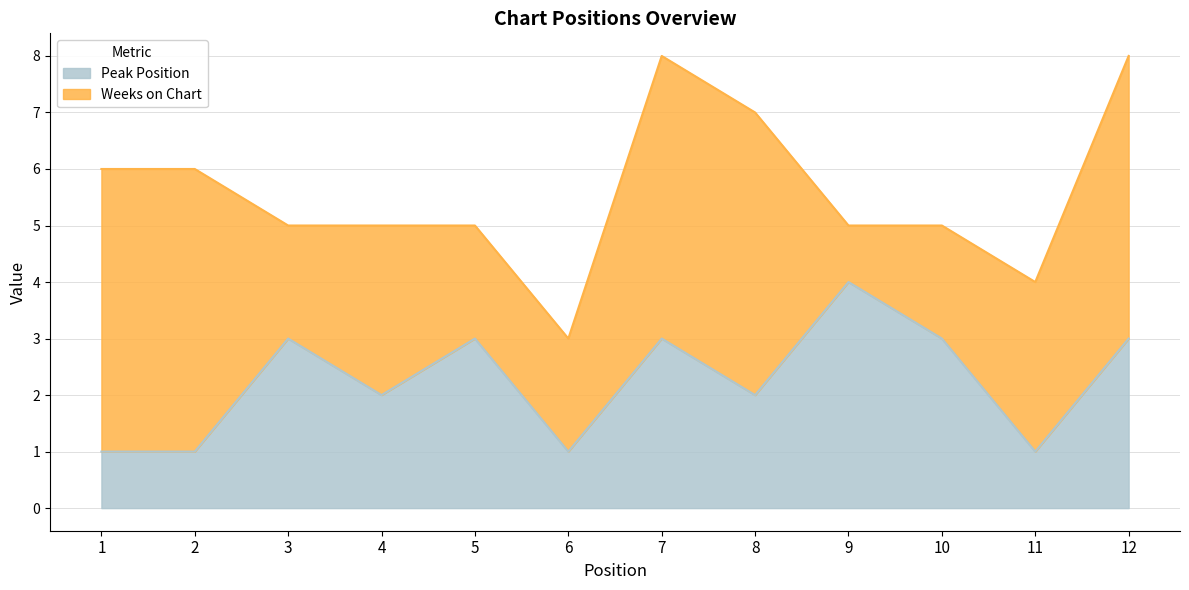

Which category has the highest value across all series?

9